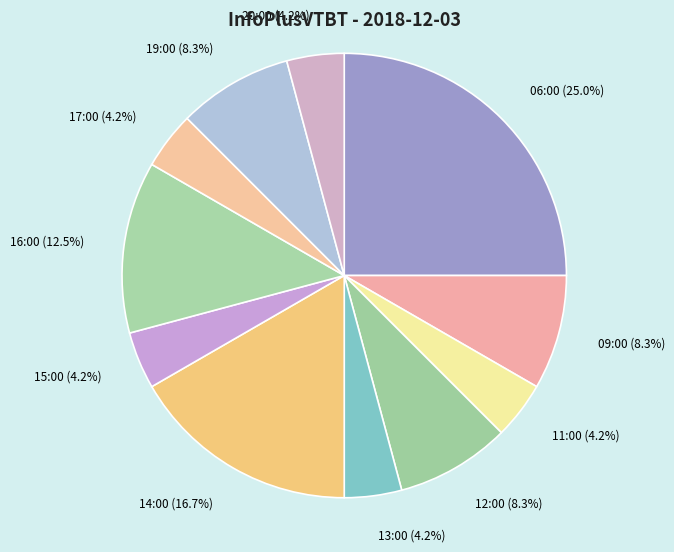

To the nearest percent, what is the average slice percentage?

9%